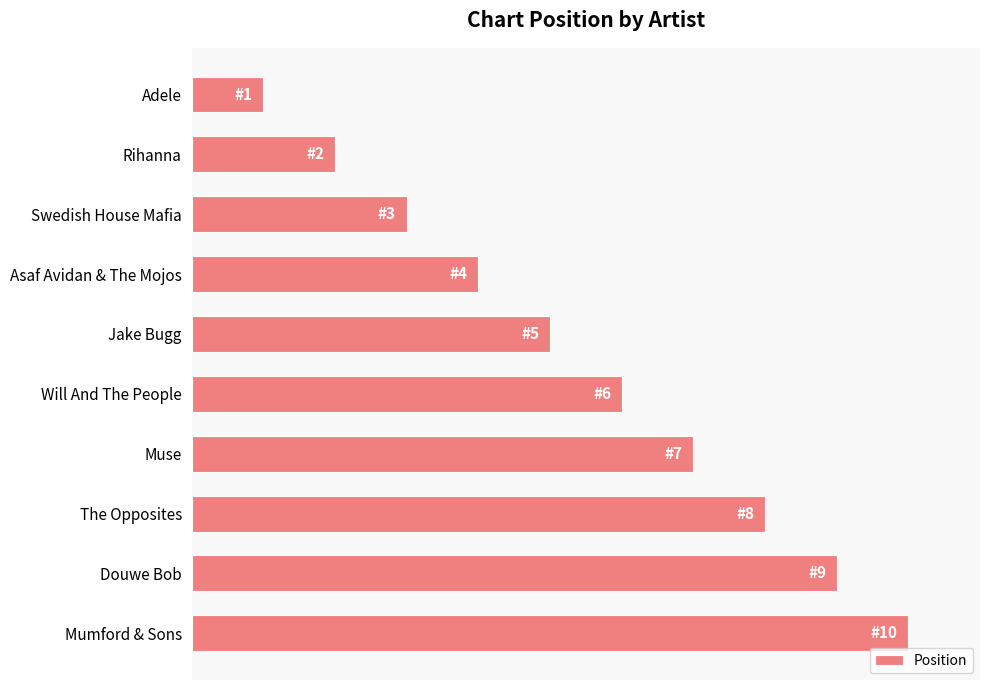

Does the chart contain any negative values?

No